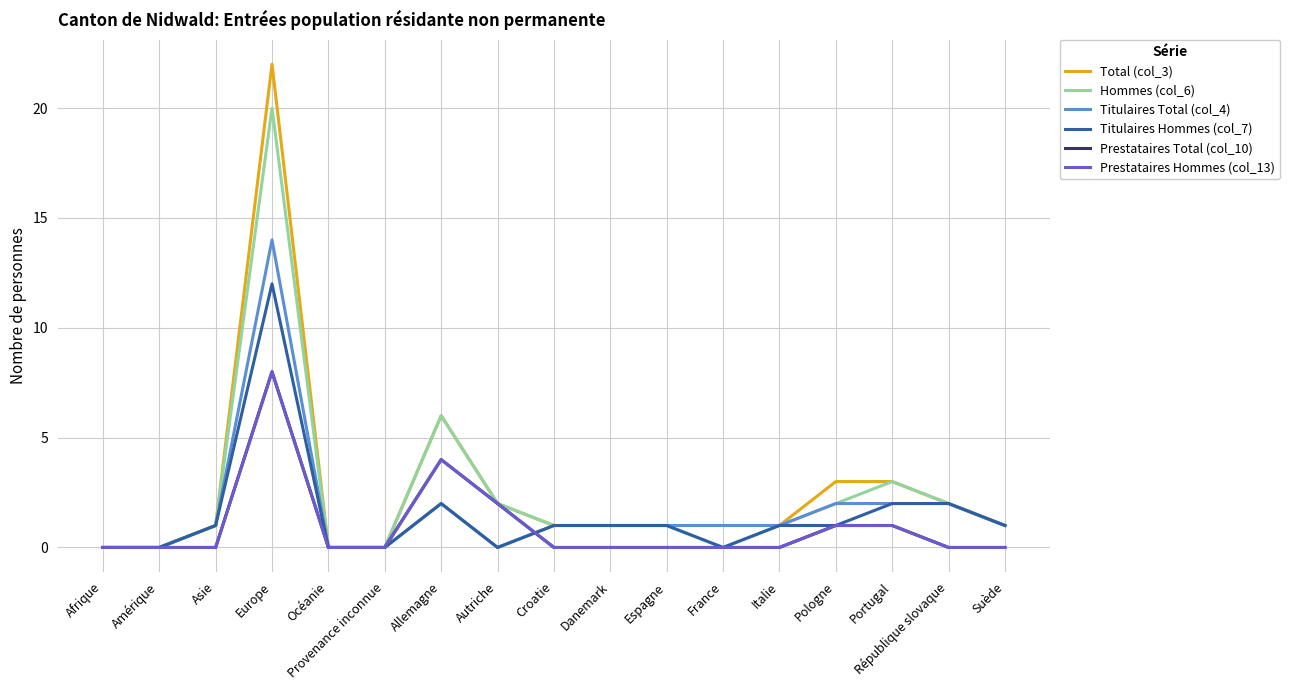

What is the difference between the Titulaires Total (col_4) values at République slovaque and Amérique?

2